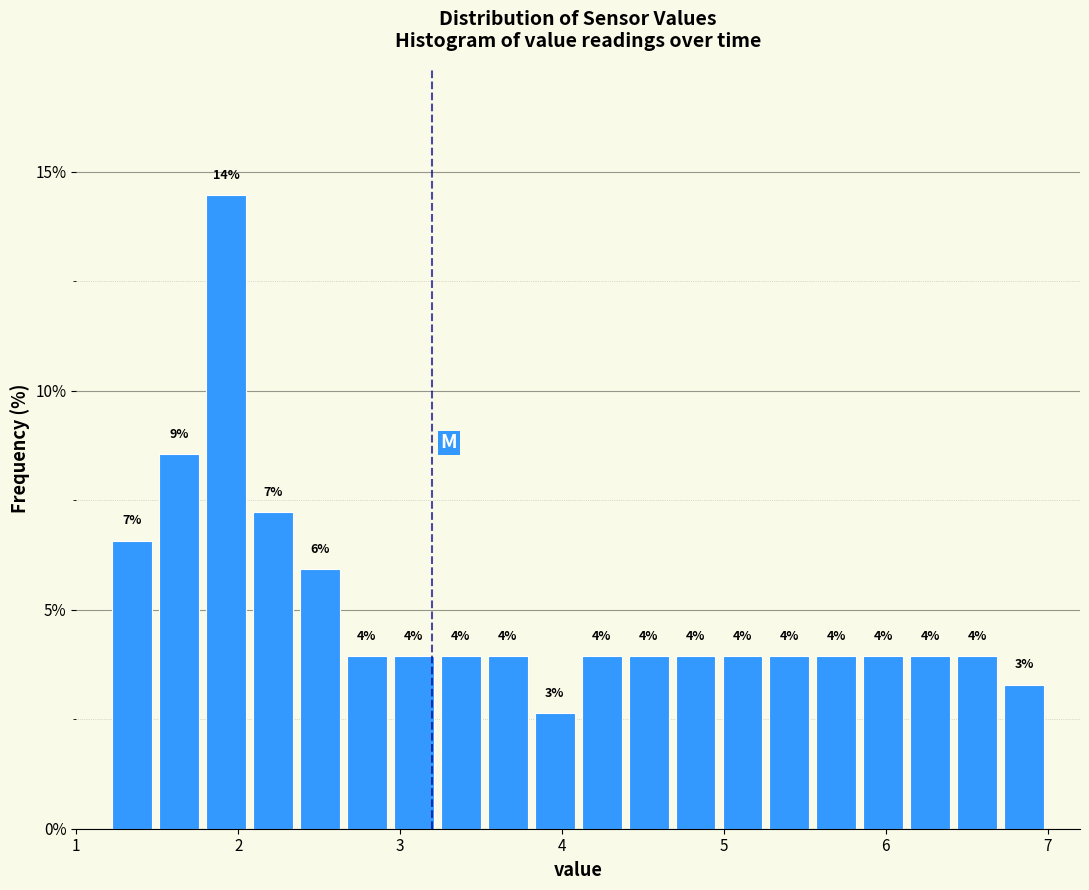

Around what value on the x-axis is the tallest bar? Give the approximate position of its centre, as read against the axis.

1.9